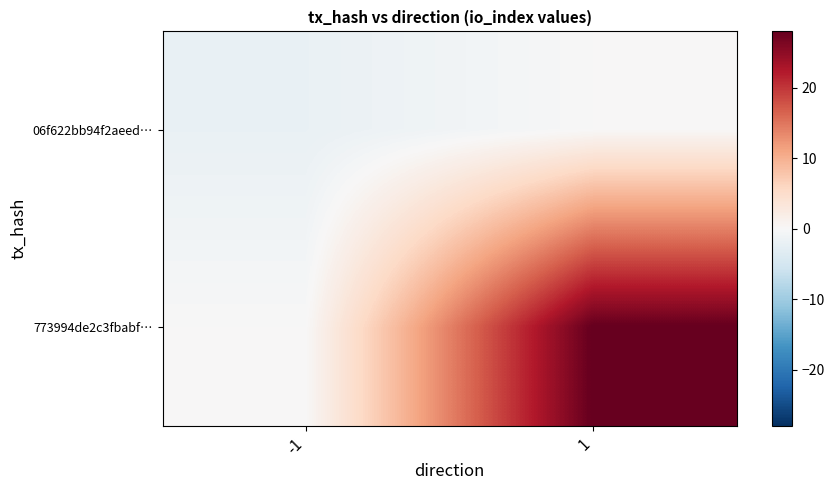

Which series has the largest total across all categories?

773994de2c3fbabf…